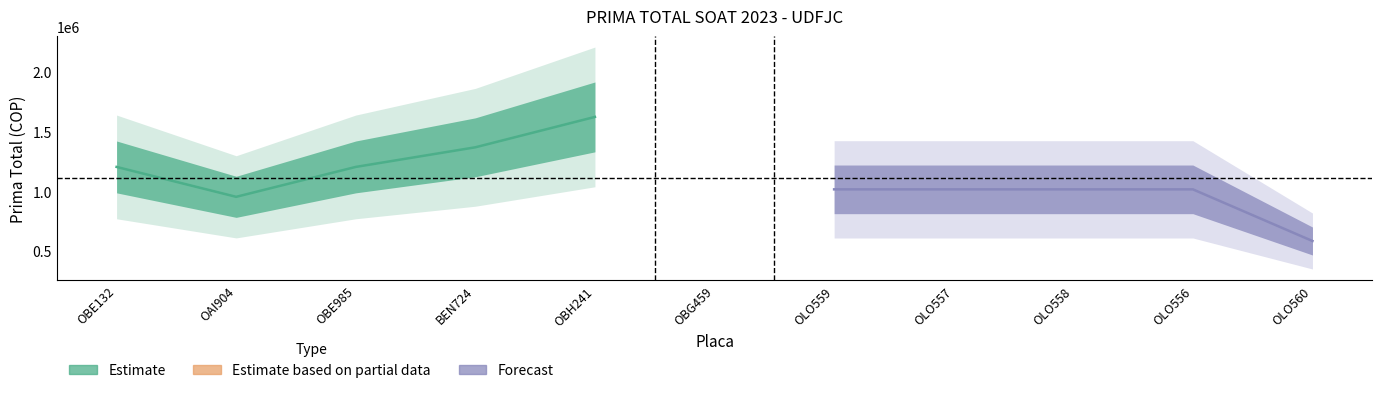

What is the sum of all Estimate values?

6339320